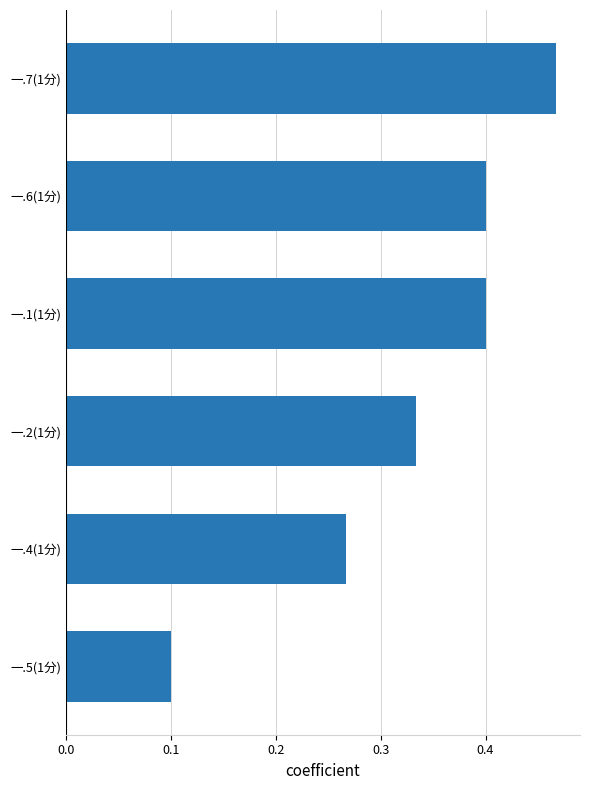

What is the smallest value displayed?

0.1